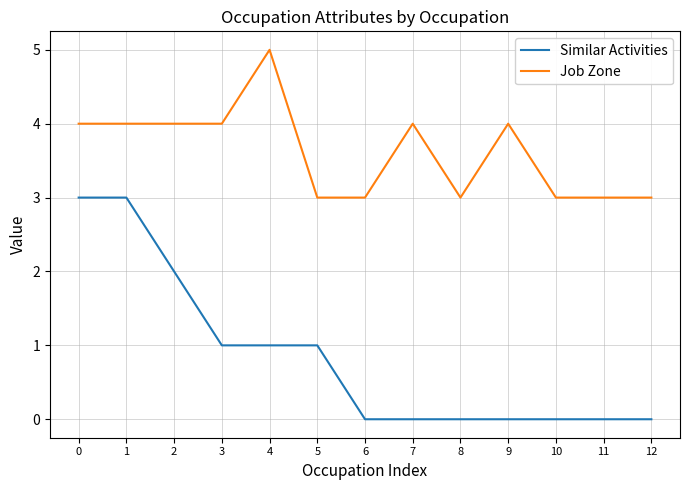

What is the difference between the highest and lowest values at 10?

3